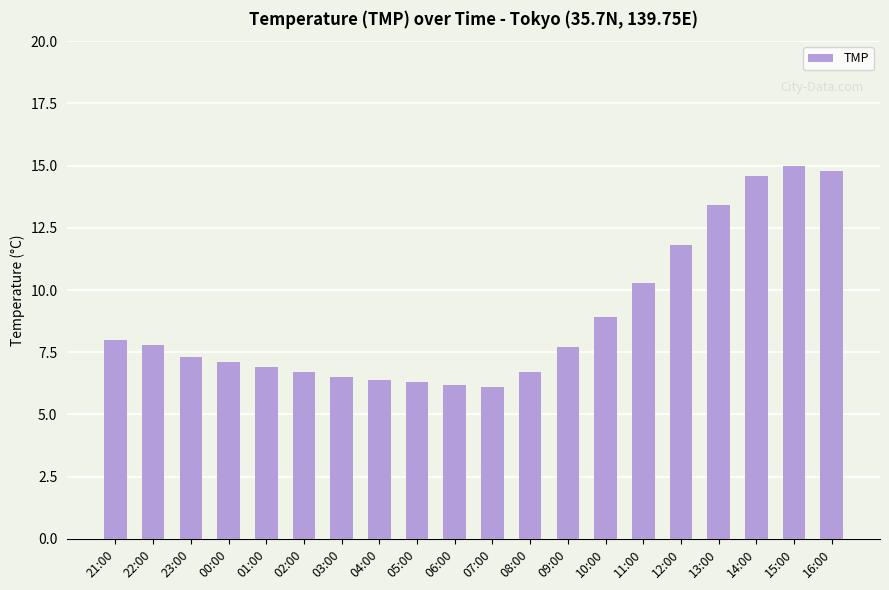

At which label is the value closest to 10?

11:00